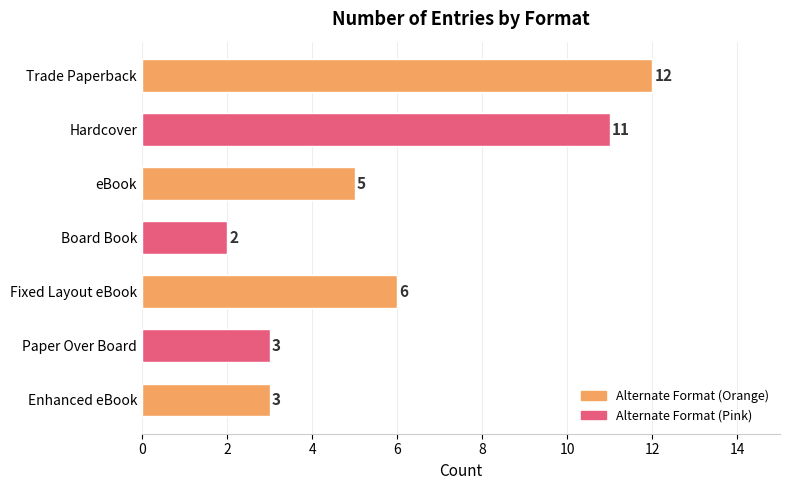

How many values are between 3 and 11?

5